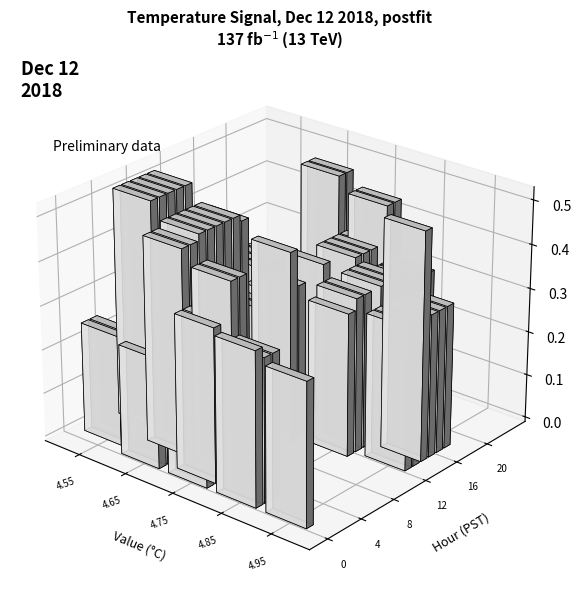

Reading right to left, what are all the values shown in this chart?

4.6	4.6	4.6	4.6	4.6	4.6	4.6	4.6	4.6	4.6	4.7	4.7	4.8	4.8	4.8	4.8	4.8	4.9	4.9	4.9	4.9	4.9	4.9	4.9	4.9	4.9	4.9	4.9	4.9	4.9	4.8	4.8	4.8	4.8	4.8	4.8	4.8	4.8	4.8	4.7